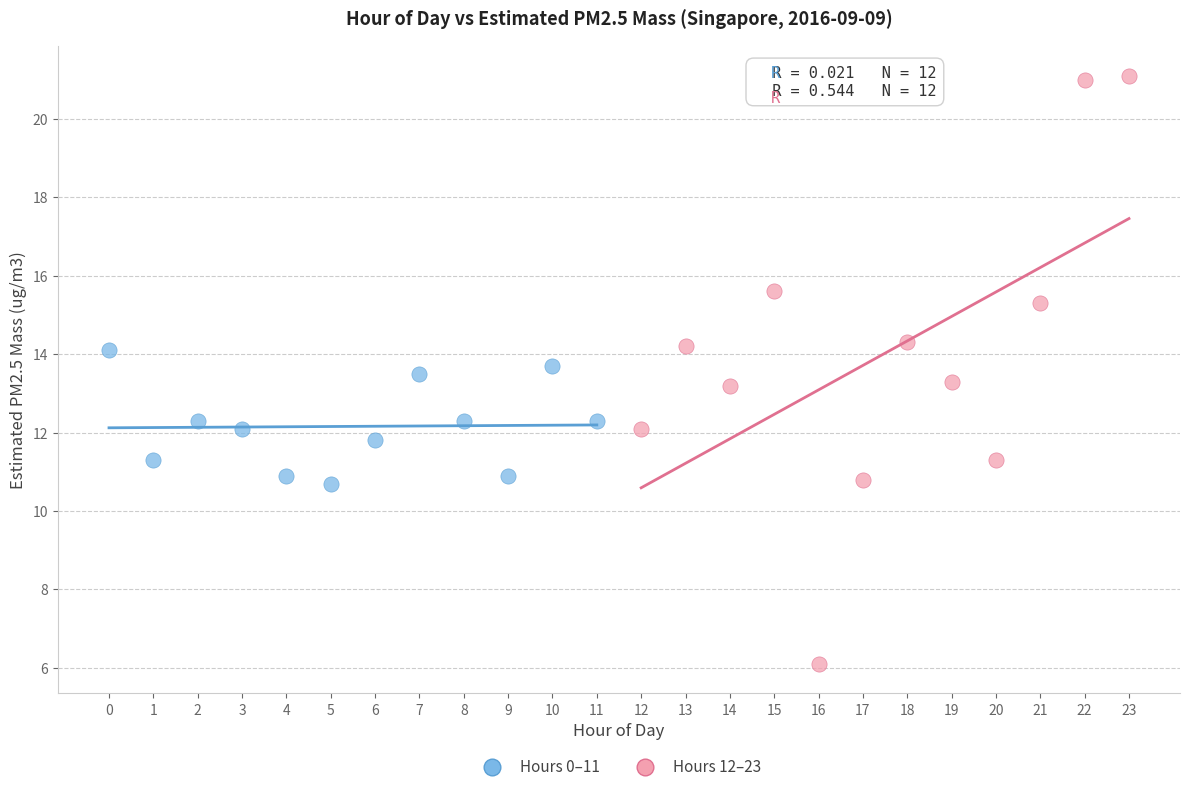

Which series has the widest spread of Y values?

Hours 12–23